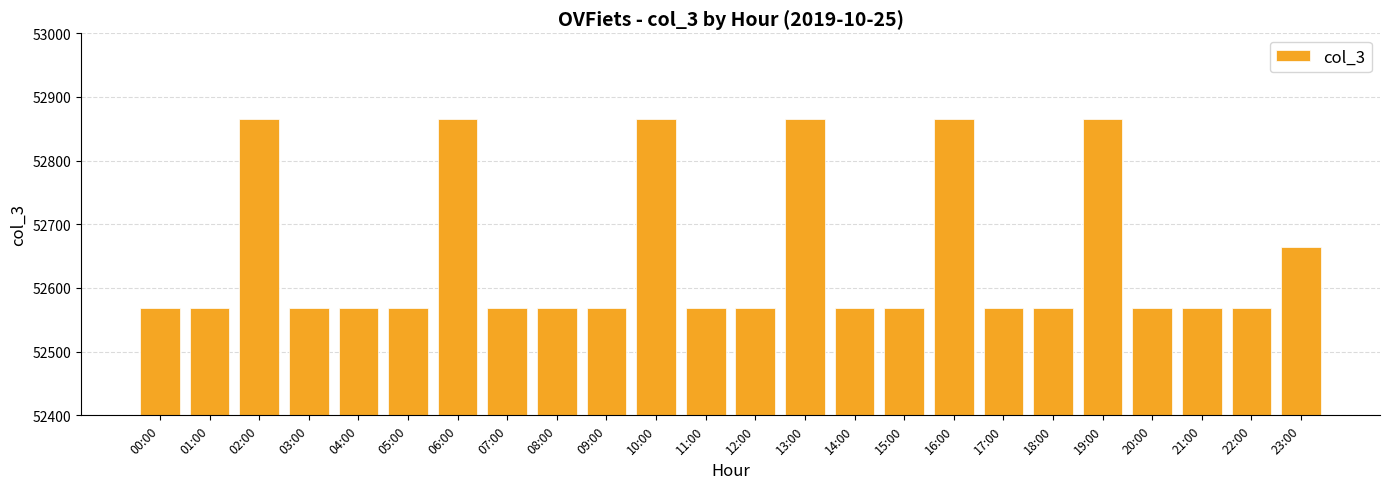

Where is the data nearest to the value 52717?

23:00